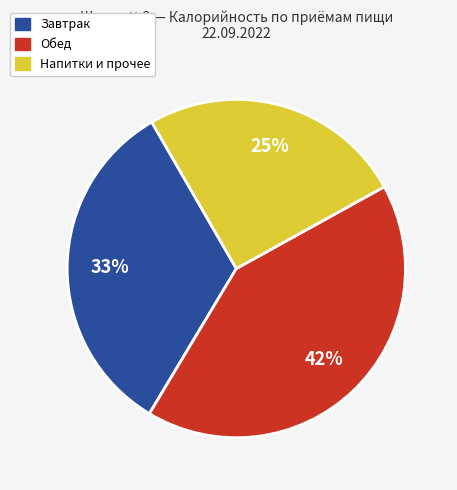

To the nearest percent, what is the average slice percentage?

33%